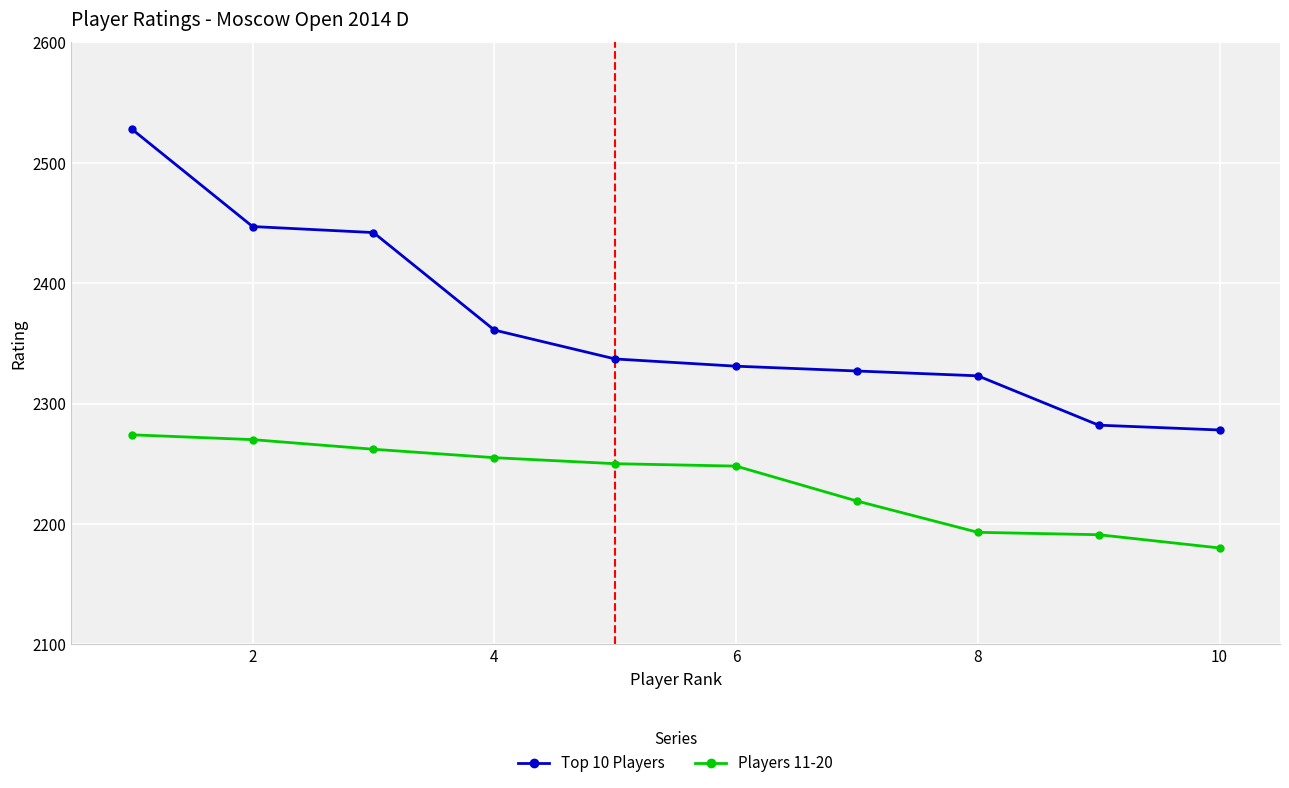

Reading left to right, transcribe all the data shown in this chart.

Top 10 Players: 2528	2447	2442	2361	2337	2331	2327	2323	2282	2278
Players 11-20: 2274	2270	2262	2255	2250	2248	2219	2193	2191	2180